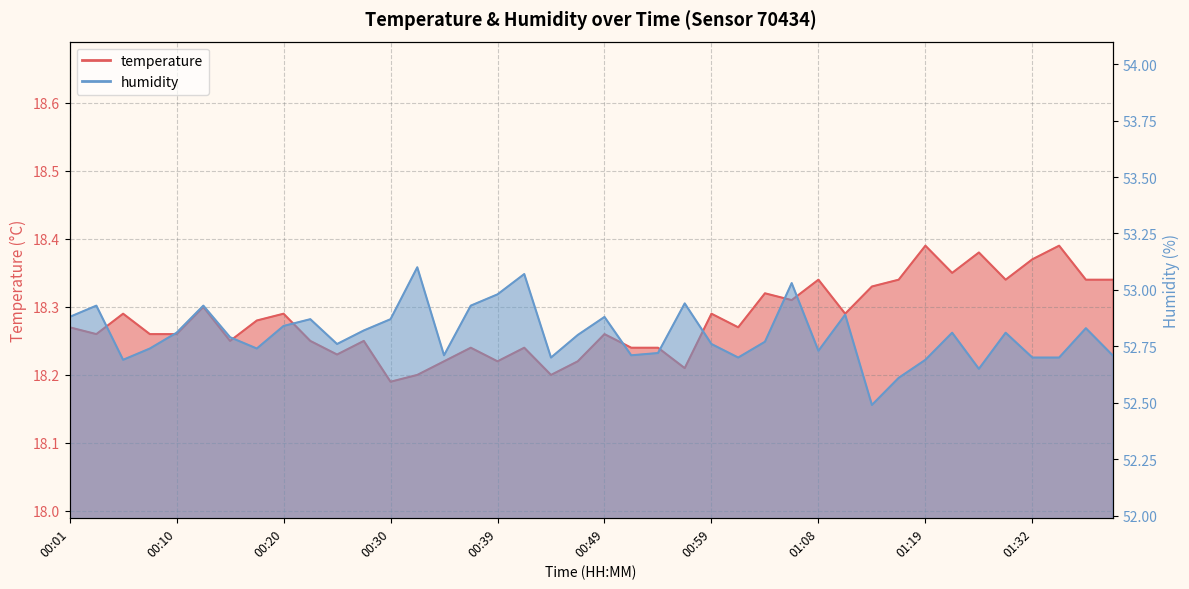

What is the difference between the maximum and minimum values in the temperature series?

0.2